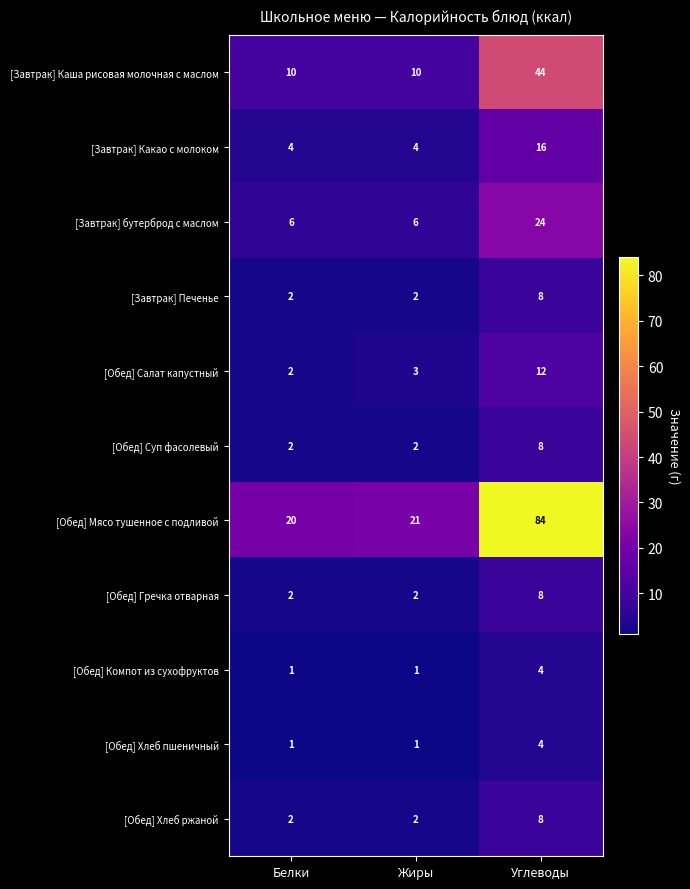

What is the minimum value shown in the chart?

1